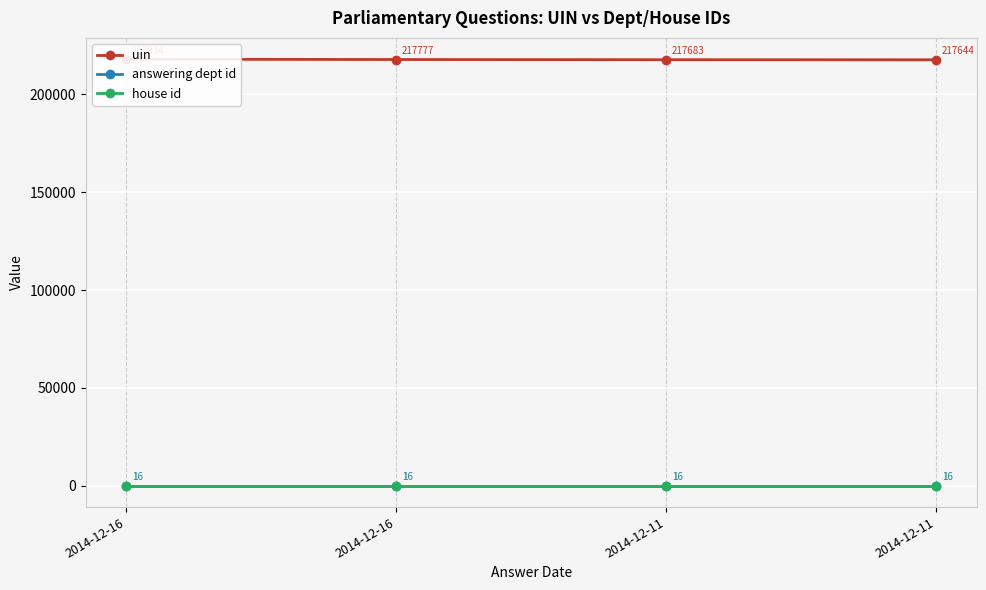

Which category has the lowest value across all series?

2014-12-16